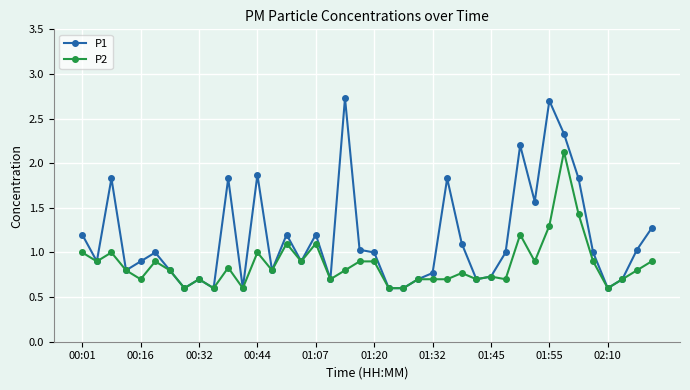

What is the difference between the second highest and second lowest values in the P1 series?

2.1